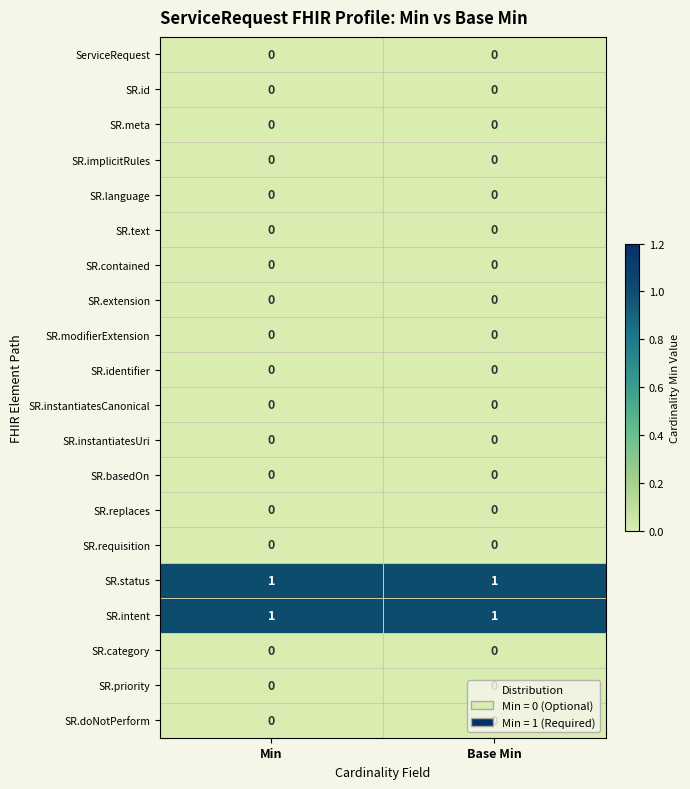

The value of SR.text at Min is 0. True or false?

True